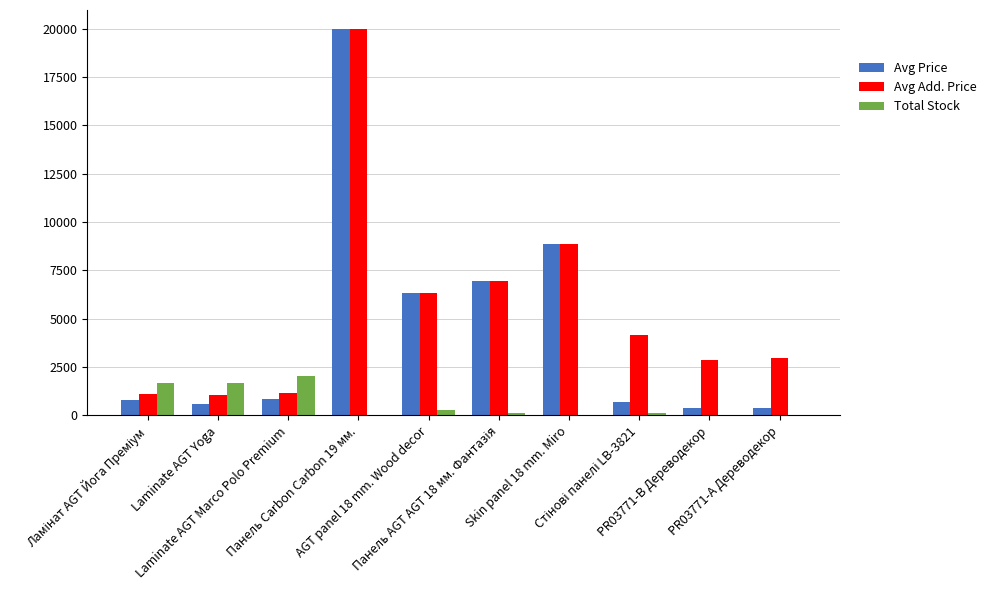

What is the highest value of the Avg Add. Price series?

19964.2